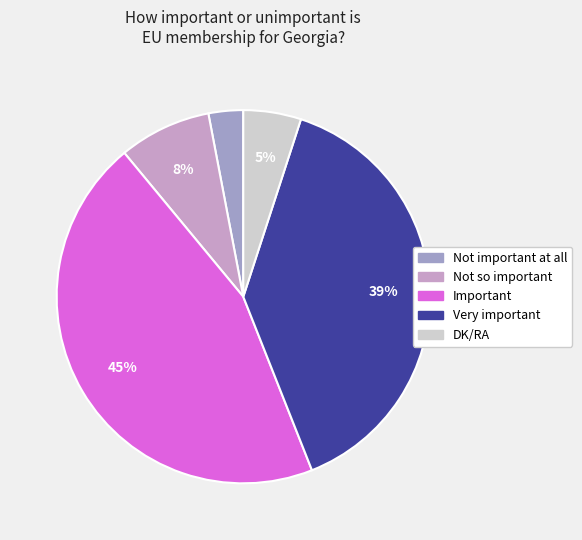

Is it true that Important is 45% of the pie?

True